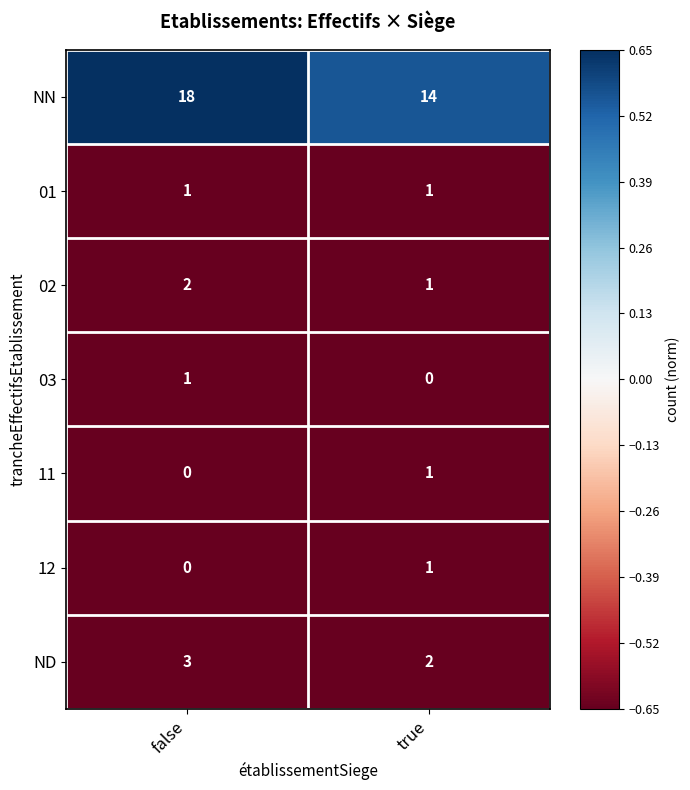

Which series has the widest spread of values?

NN